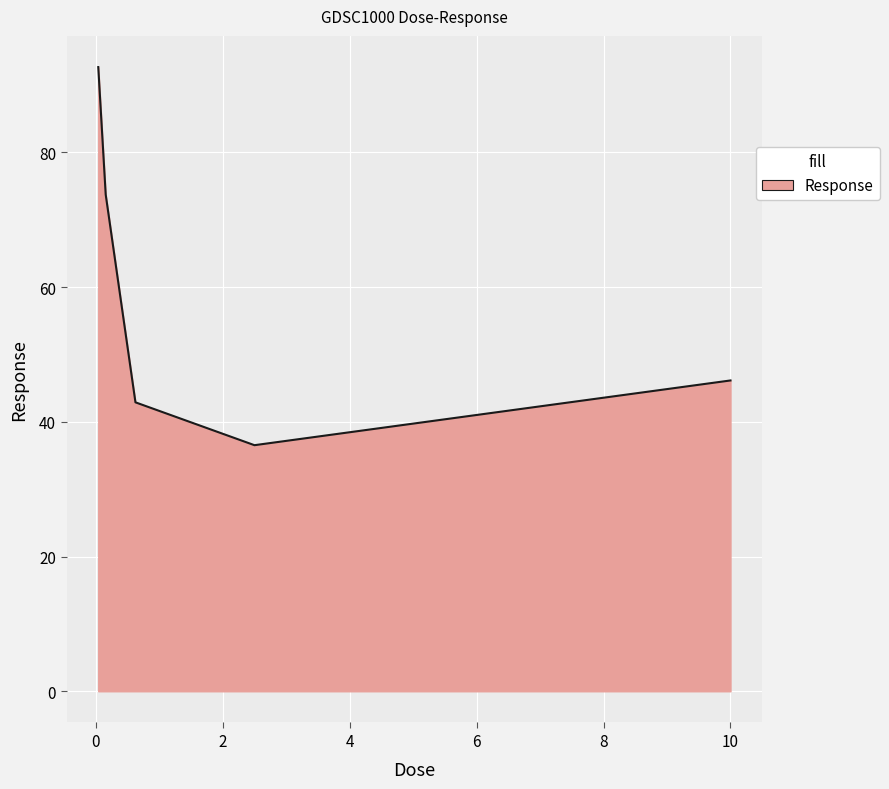

What is the maximum value shown in the chart?

92.7